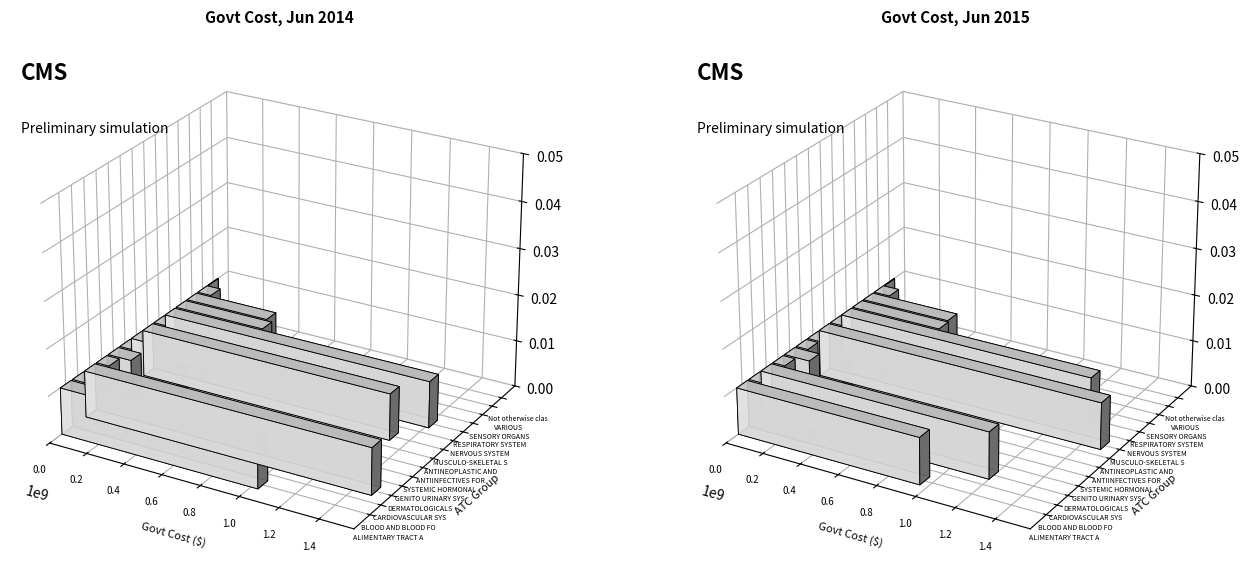

What is the sum of all Govt Cost 2014 values?

7306785170.5